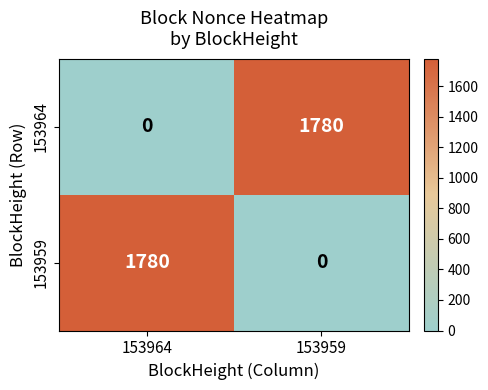

Reading left to right, extract all data points from this chart.

153964: 0	1780
153959: 1780	0